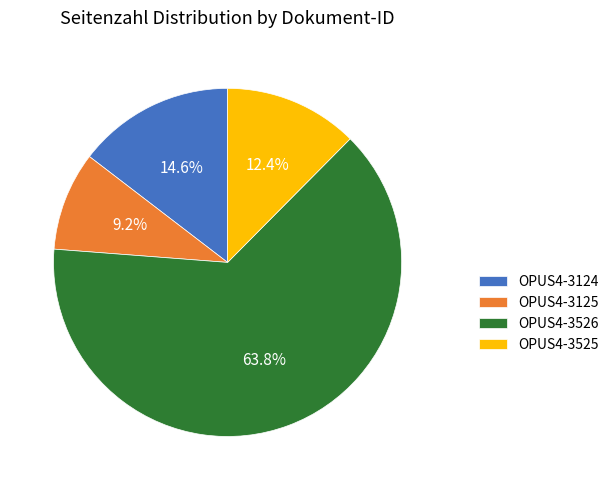

To the nearest percent, what is the difference between the OPUS4-3125 and OPUS4-3525 slice percentages?

3%